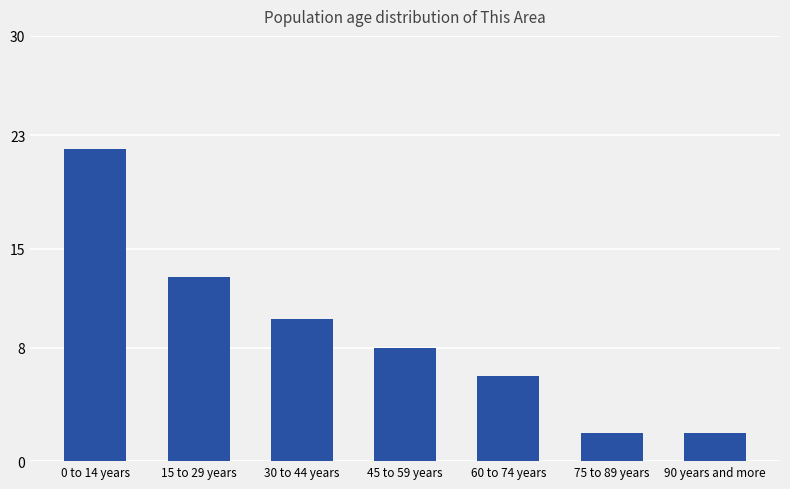

The value at 75 to 89 years is 2. True or false?

True